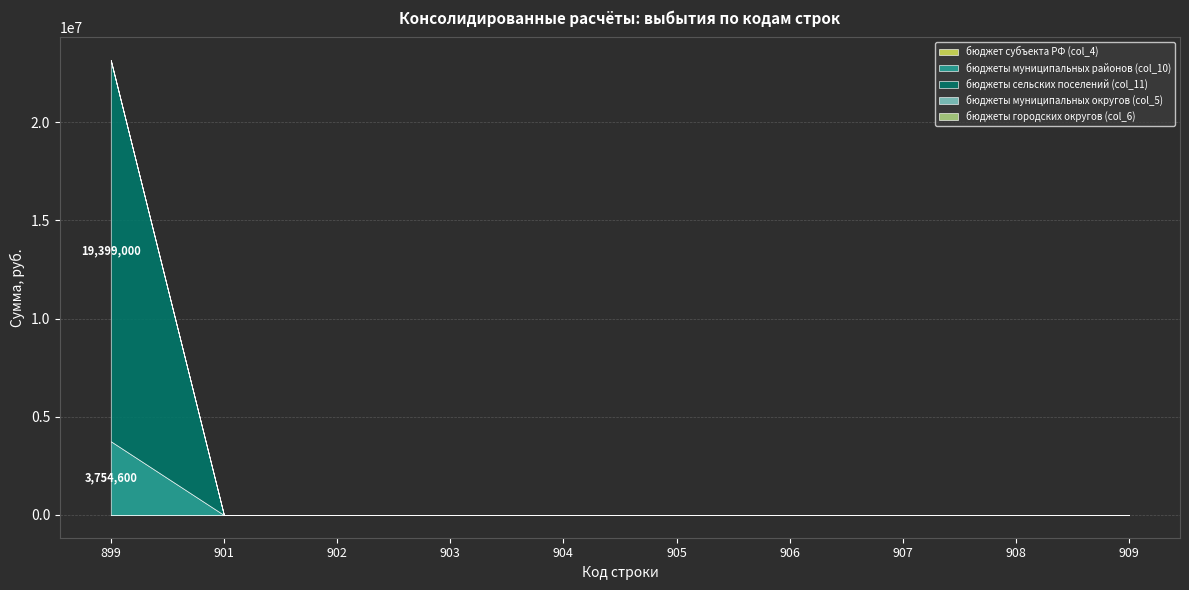

At how many categories does at least one series exceed 16303293?

1